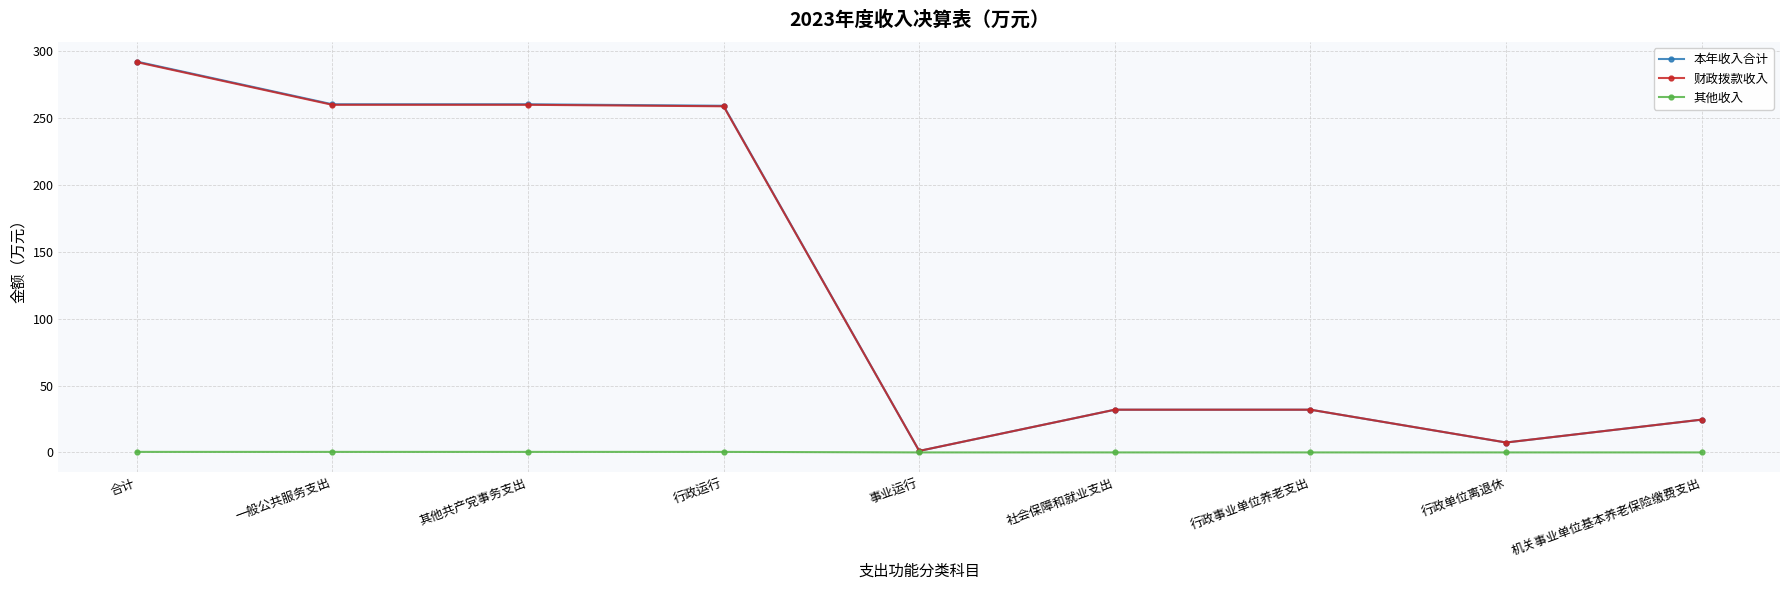

What is the difference between the second highest and minimum values in the 其他收入 series?

0.4